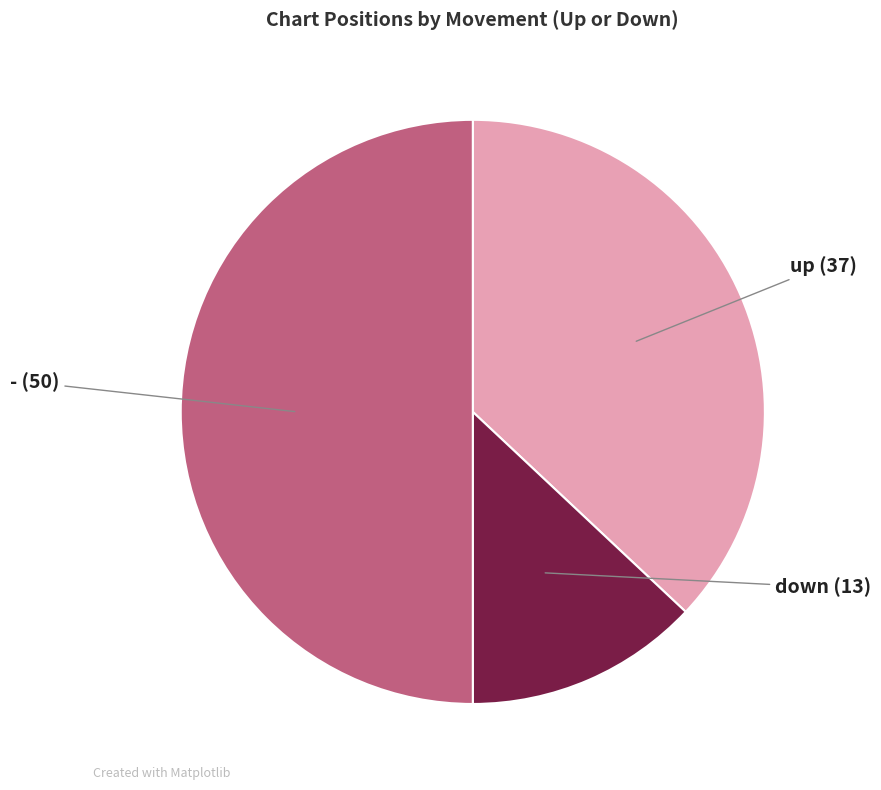

How many segments does this pie chart have?

3